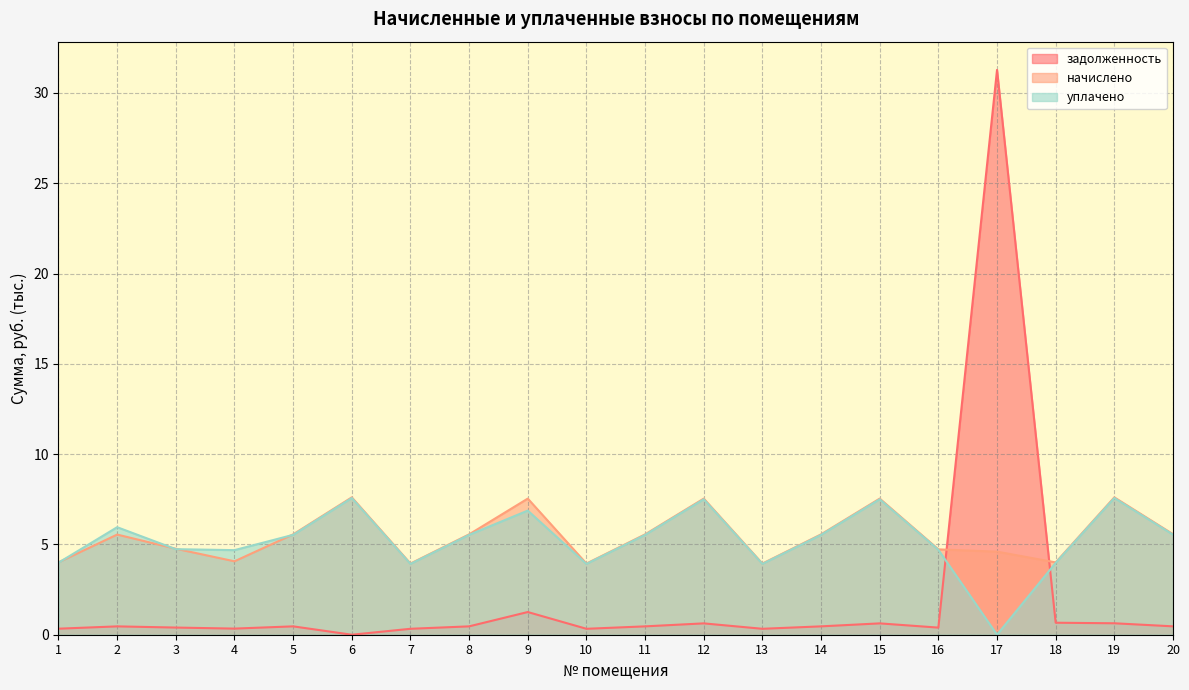

Which has a higher value, 9 or 18?

9